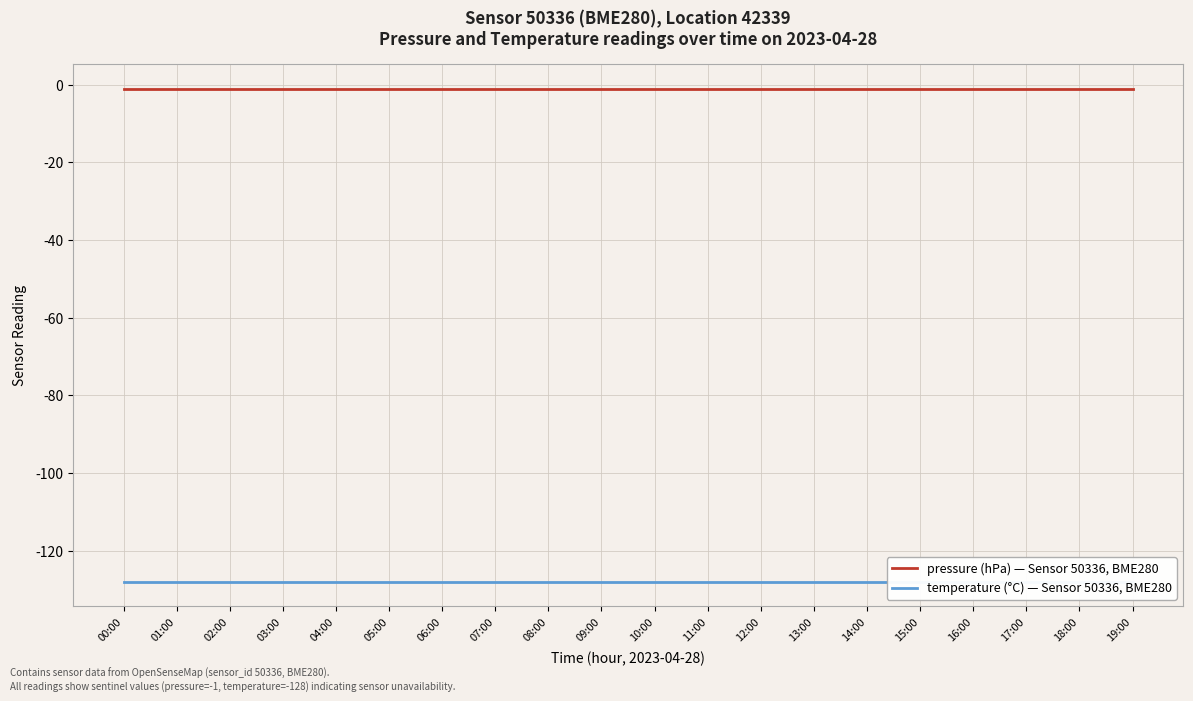

How many lines are shown in the chart?

2